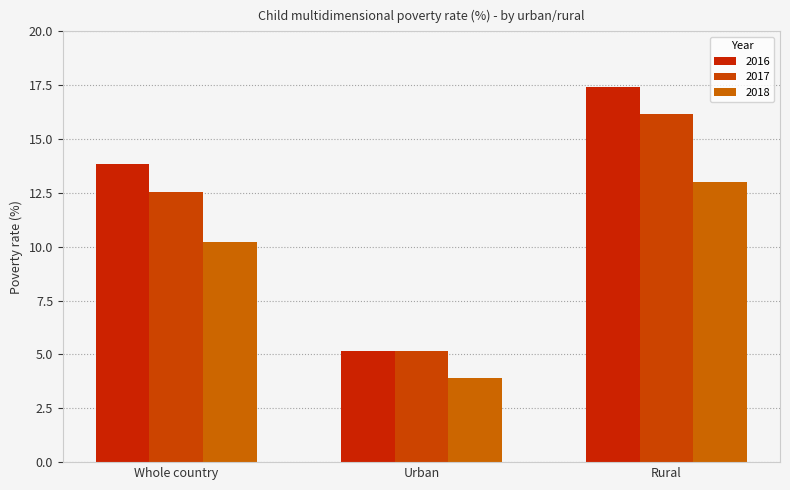

Count the number of categories in the chart.

3